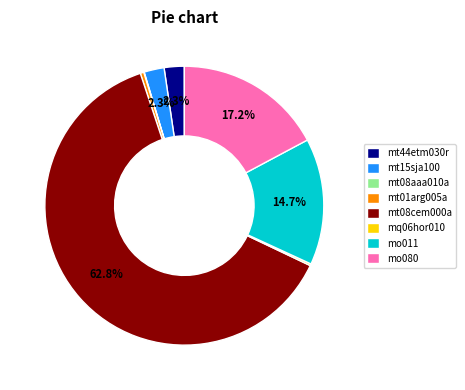

Is there any slice that represents more than half of the pie?

Yes